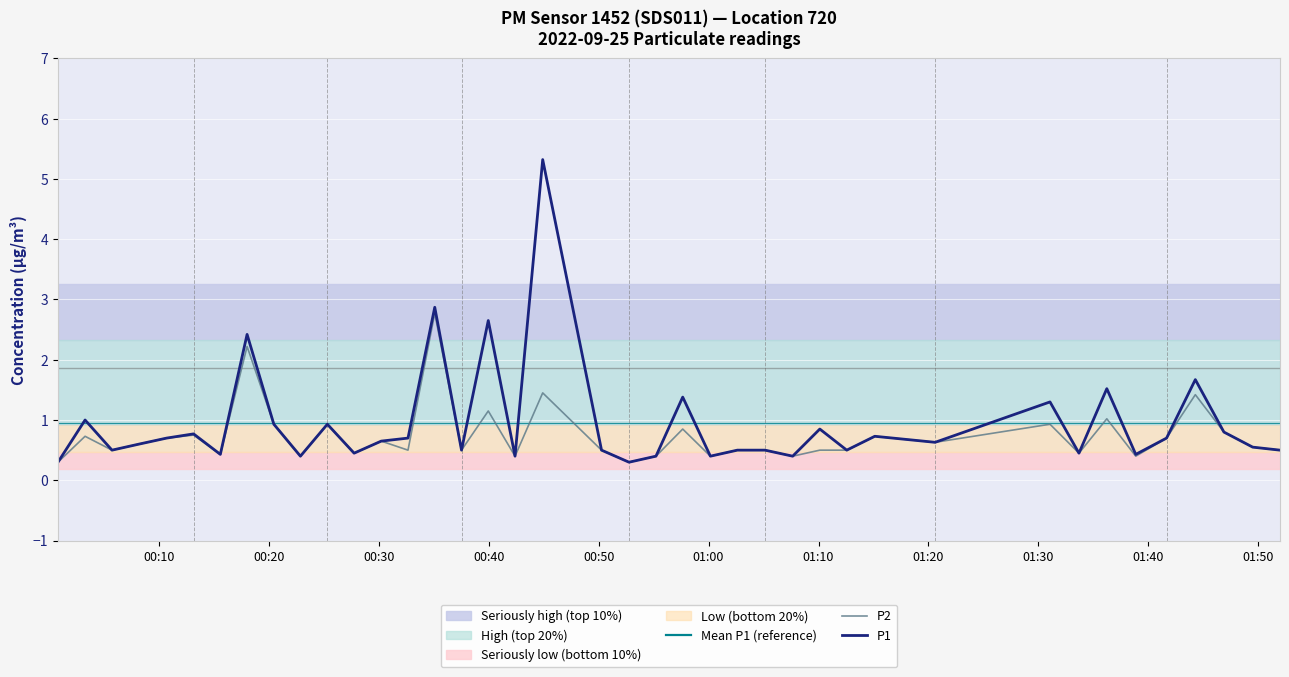

What is the maximum value for Mean P1 (reference)?

0.9